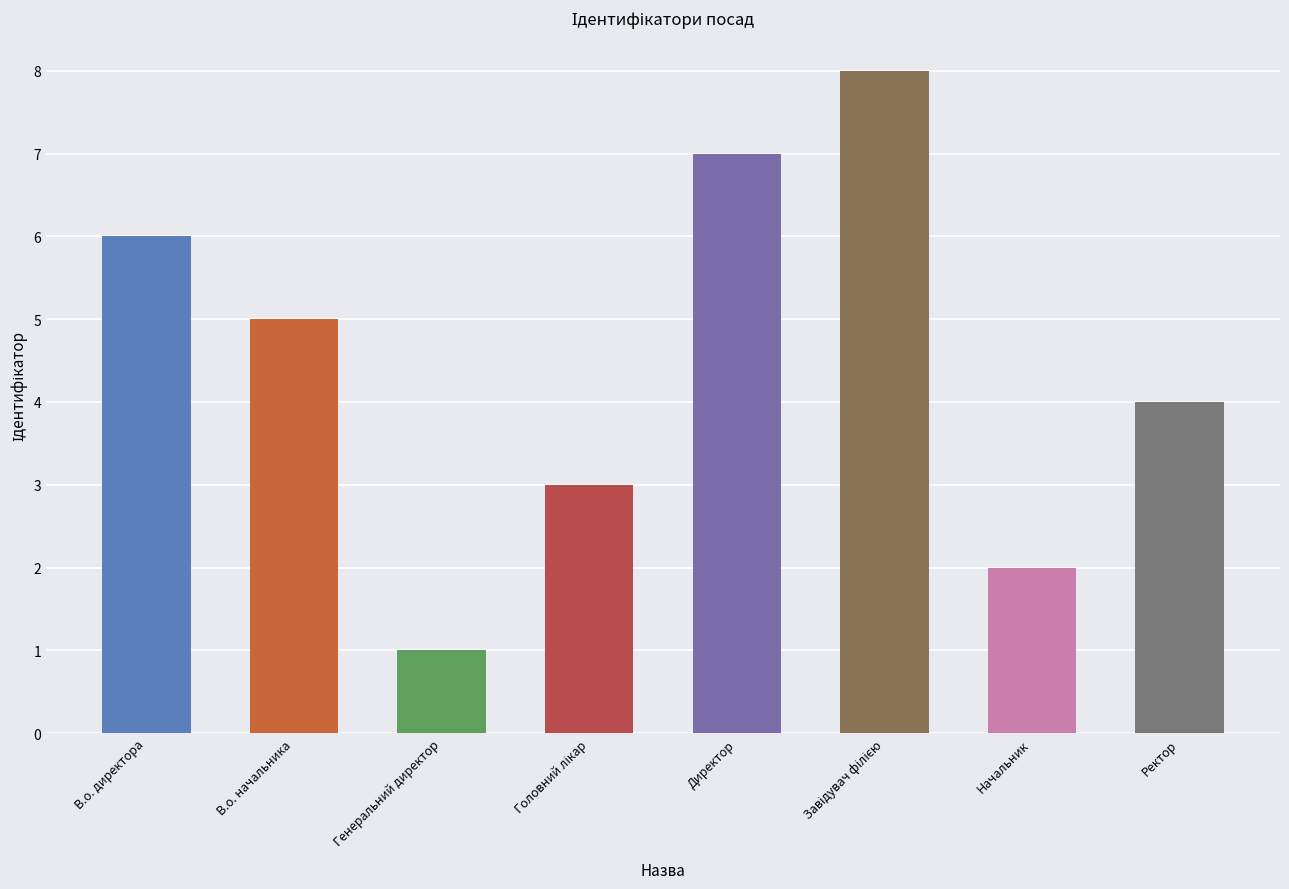

Reading left to right, what are all the values shown in this chart?

6	5	1	3	7	8	2	4